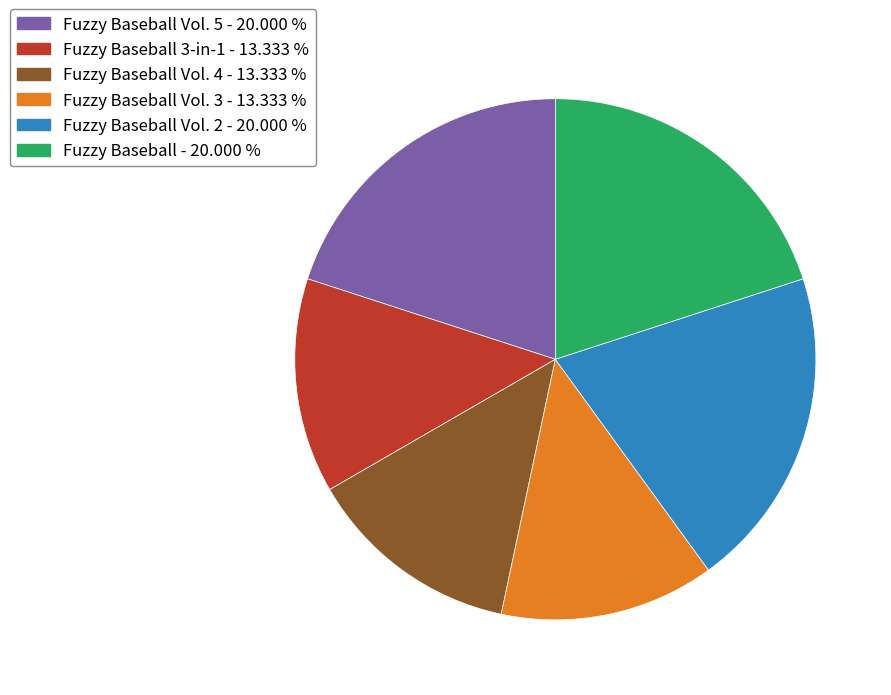

Is there any slice that represents more than half of the pie?

No